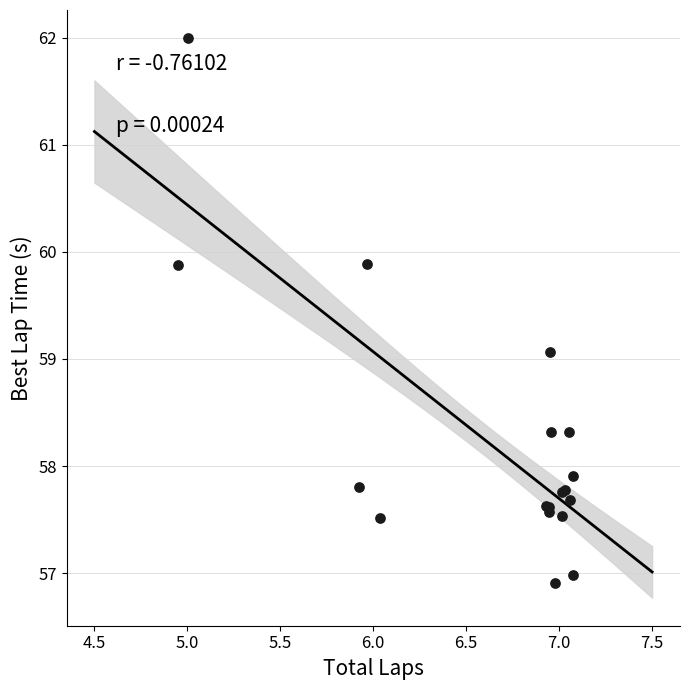

What Y value in the scatter plot is closest to 59?

59.1